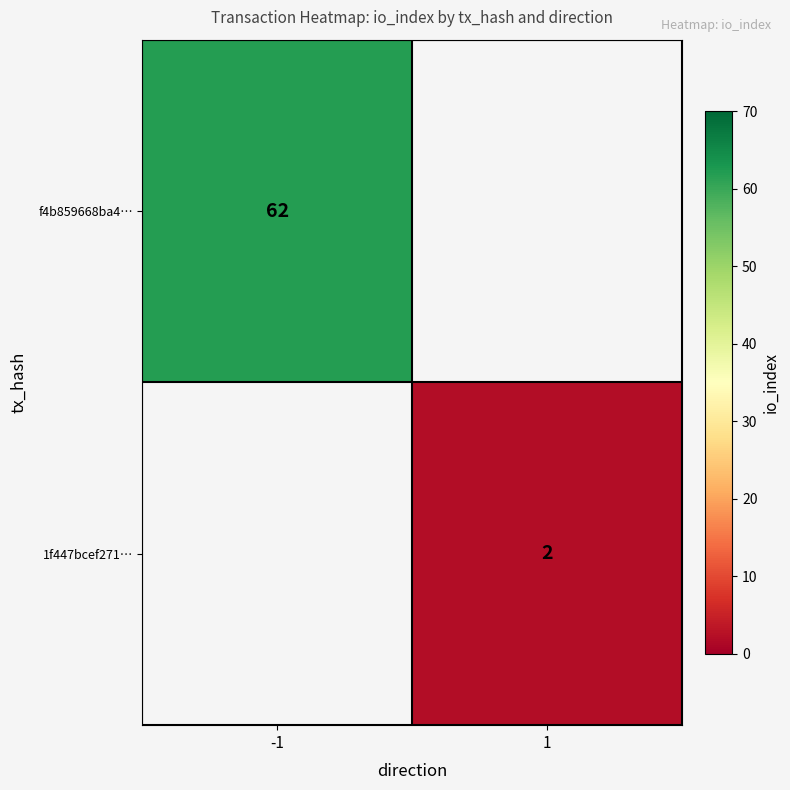

Is it true that 1f447bcef271… equals 2 at 1?

True